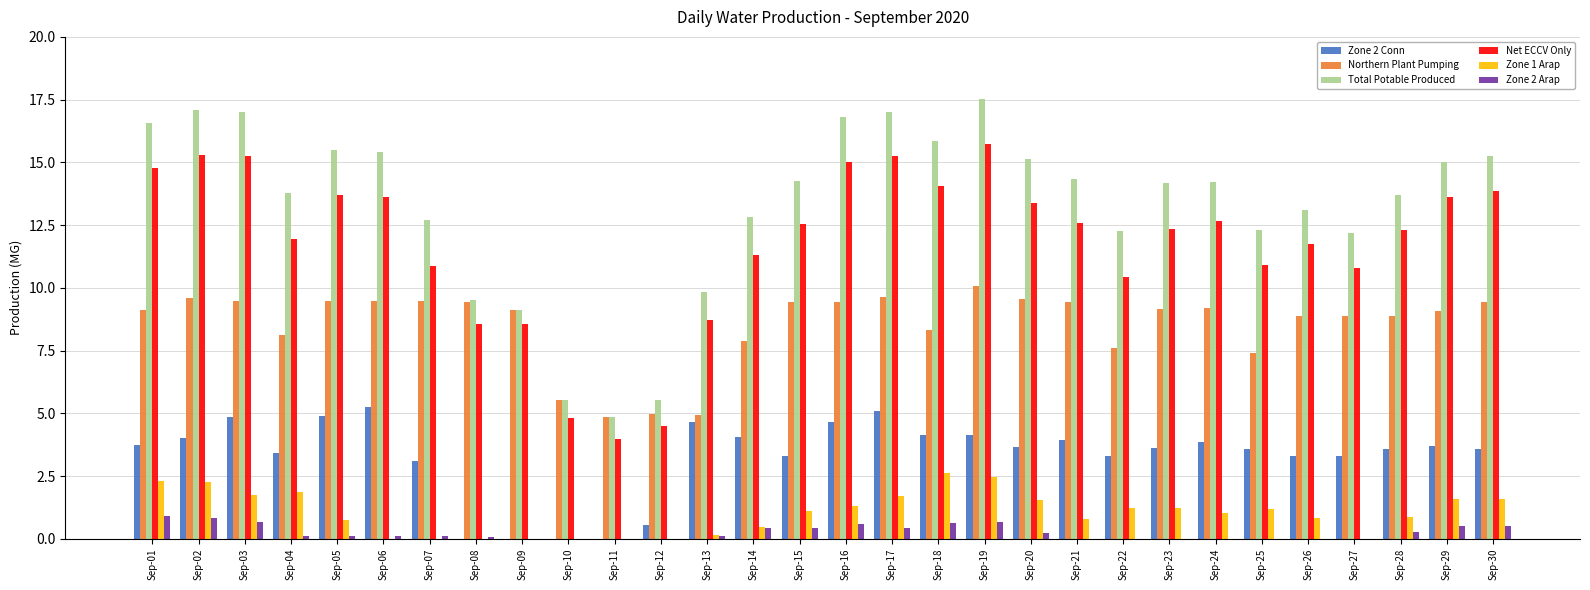

Where does the Total Potable Produced series first go above 14?

Sep-01